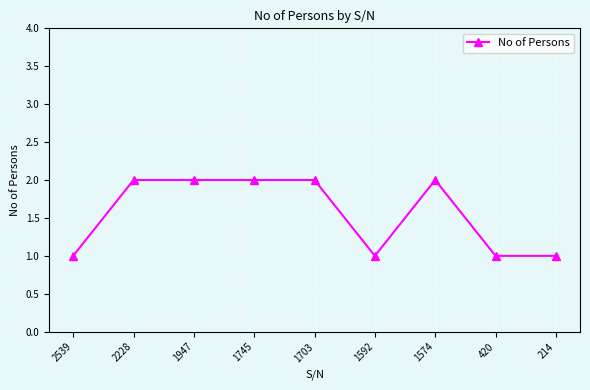

Is this an area chart (filled region under the line)?

No